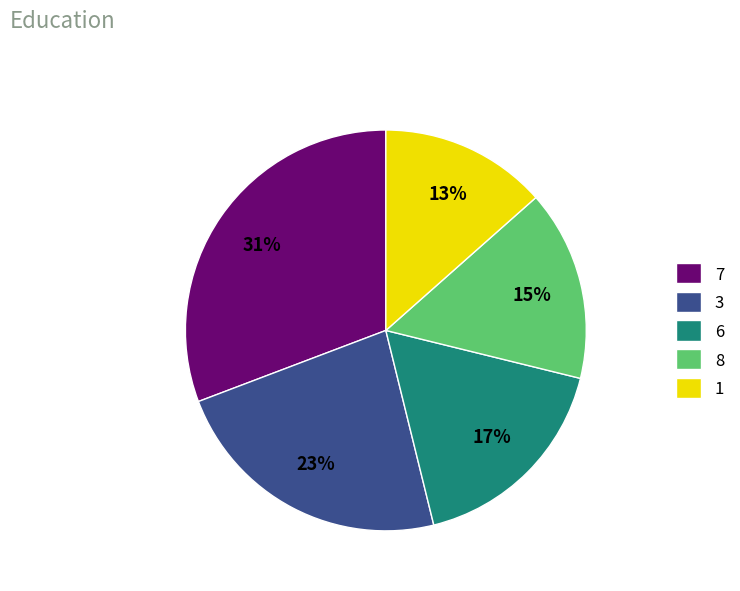

To the nearest percent, what percentage of the pie is 8?

15%